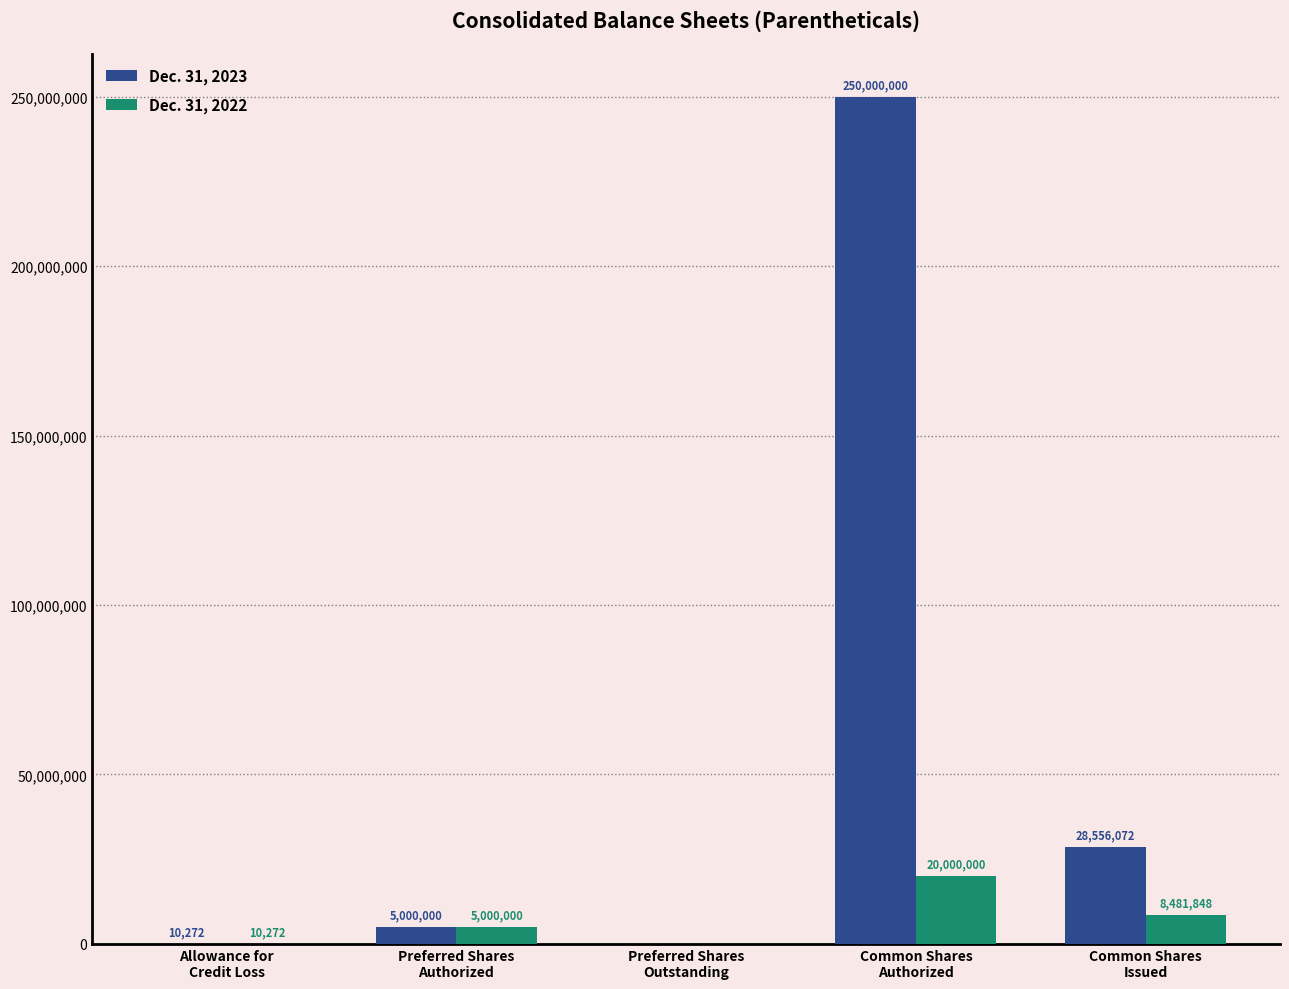

Reading left to right, transcribe all the data shown in this chart.

Dec. 31, 2023: Allowance for
Credit Loss=10272	Preferred Shares
Authorized=5000000	Preferred Shares
Outstanding=0	Common Shares
Authorized=250000000	Common Shares
Issued=28556072
Dec. 31, 2022: Allowance for
Credit Loss=10272	Preferred Shares
Authorized=5000000	Preferred Shares
Outstanding=0	Common Shares
Authorized=20000000	Common Shares
Issued=8481848